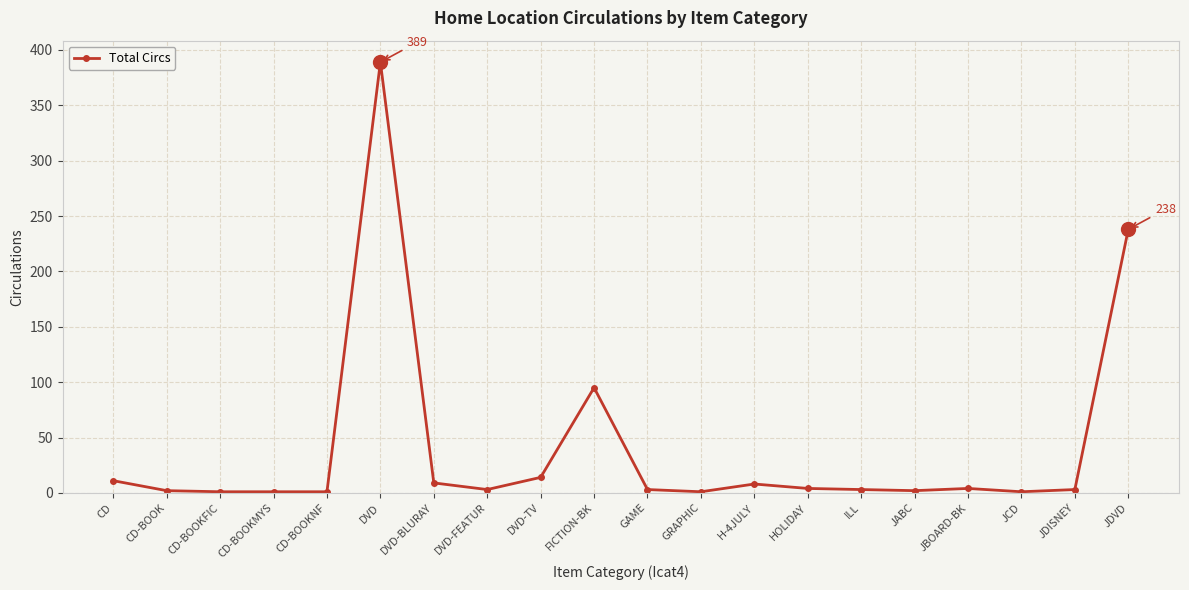

What is the smallest value displayed?

1